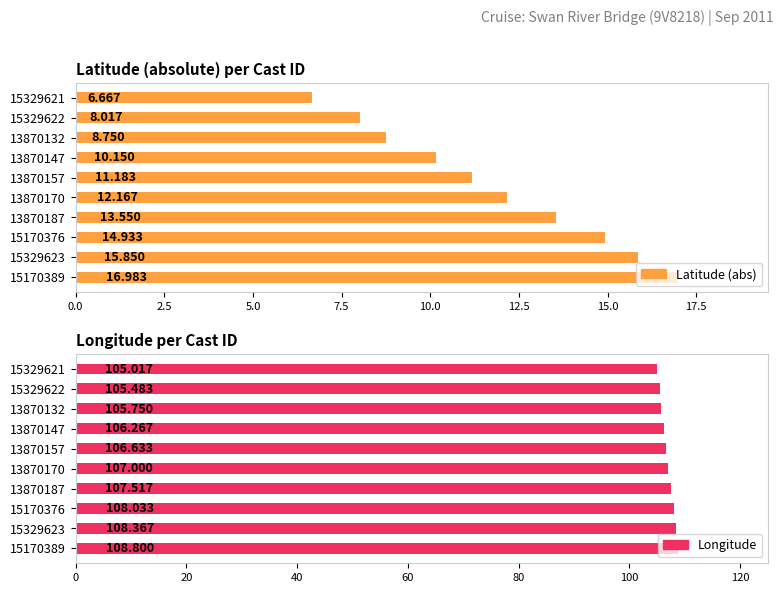

What is the average value of the Longitude series?

106.9